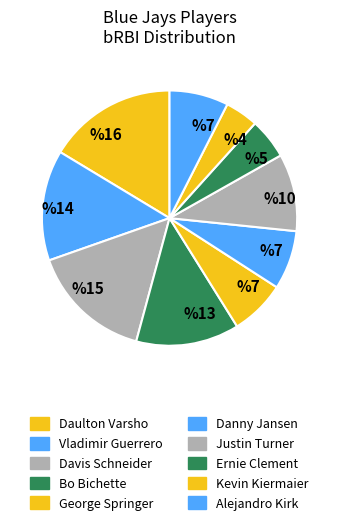

Rank the categories by value from highest to lowest.

Daulton Varsho, Davis Schneider, Vladimir Guerrero, Bo Bichette, Justin Turner, Danny Jansen, Alejandro Kirk, George Springer, Ernie Clement, Kevin Kiermaier